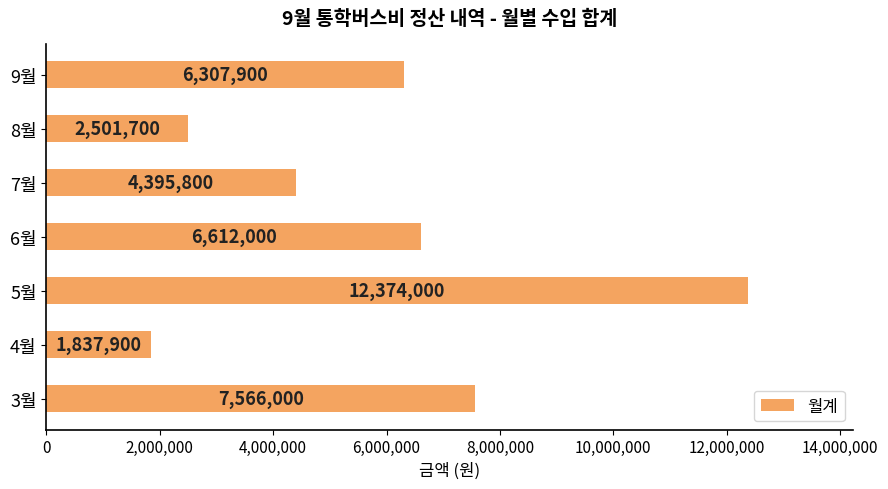

Reading bottom to top, transcribe all the data shown in this chart.

7566000	1837900	12374000	6612000	4395800	2501700	6307900